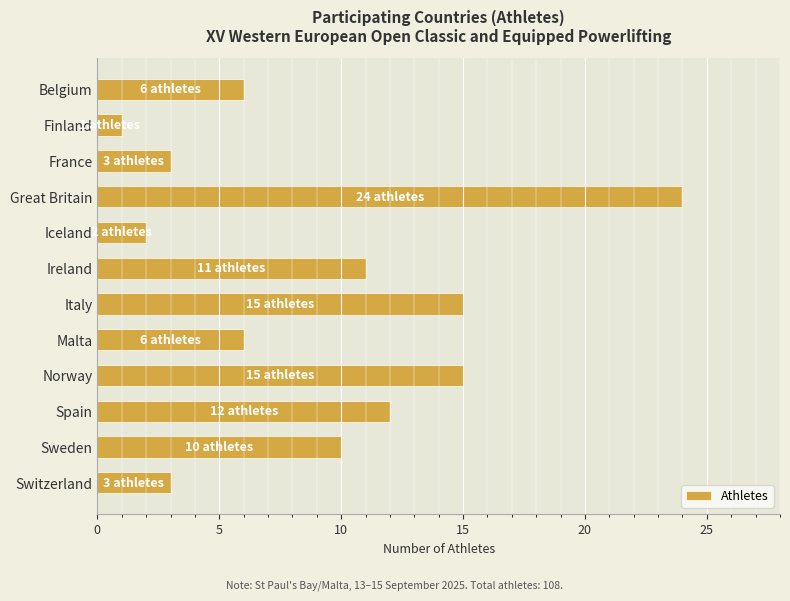

What is the label of the 3rd bar from the top?

France